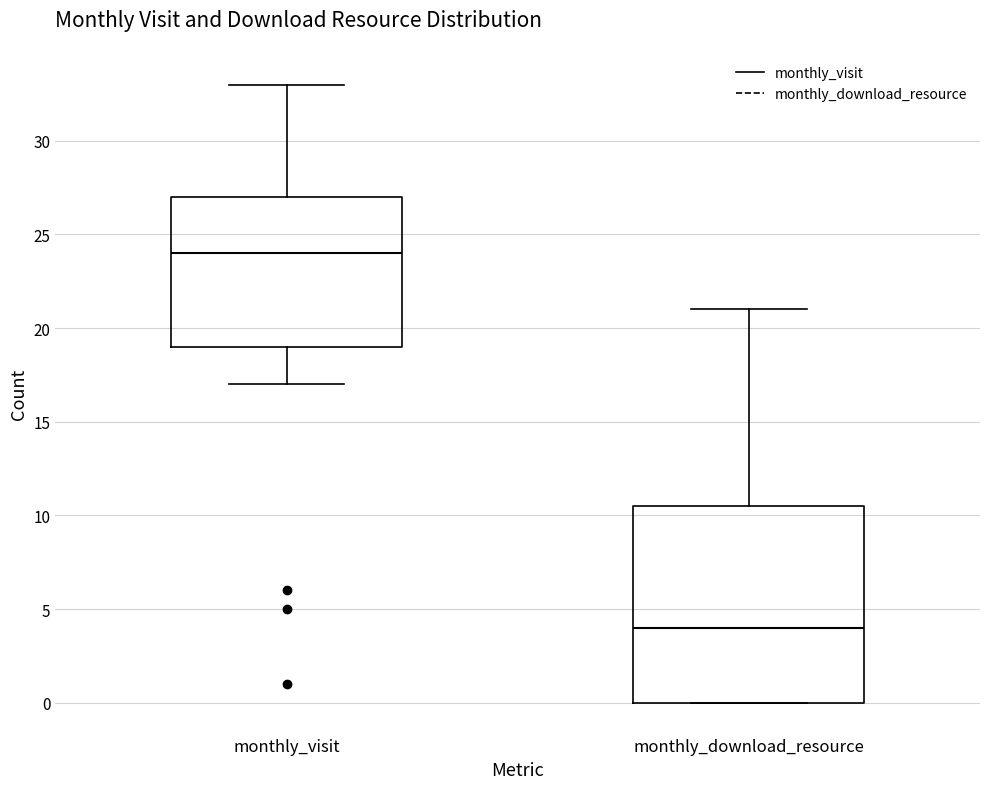

Which box has the lowest median line?

monthly_download_resource